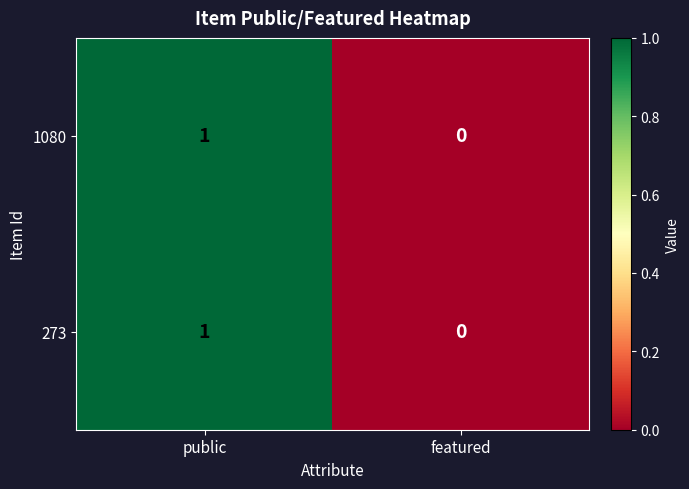

List the labels in order of 273 value, smallest first.

featured, public